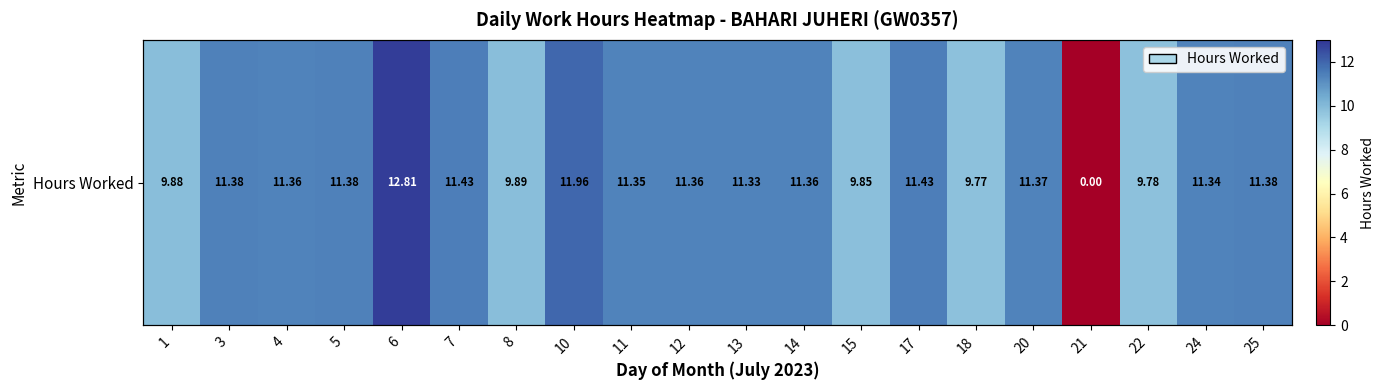

Which has a higher value, 13 or 20?

20